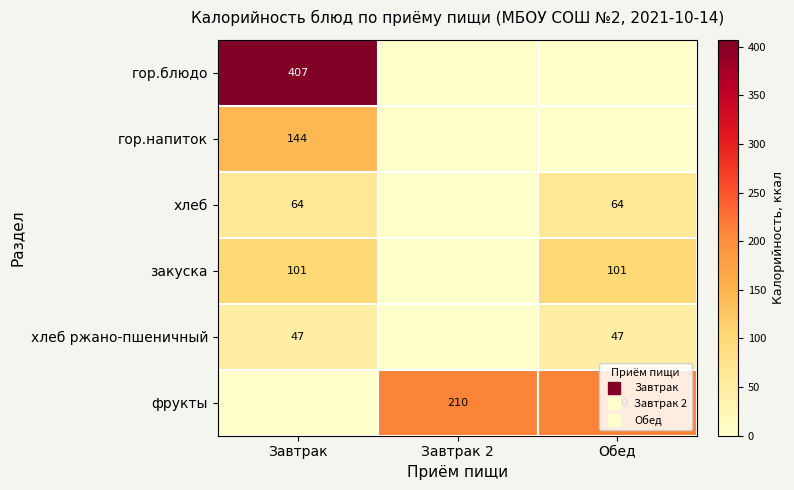

True or false: гор.блюдо has a value of 178.8 at Обед.

False